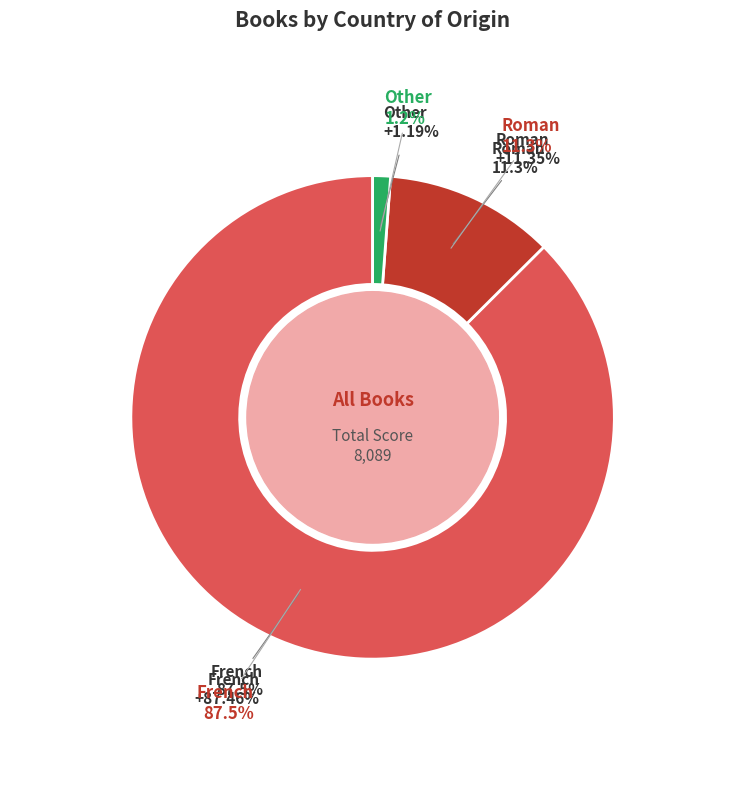

Does Other represent more than half of the total?

No